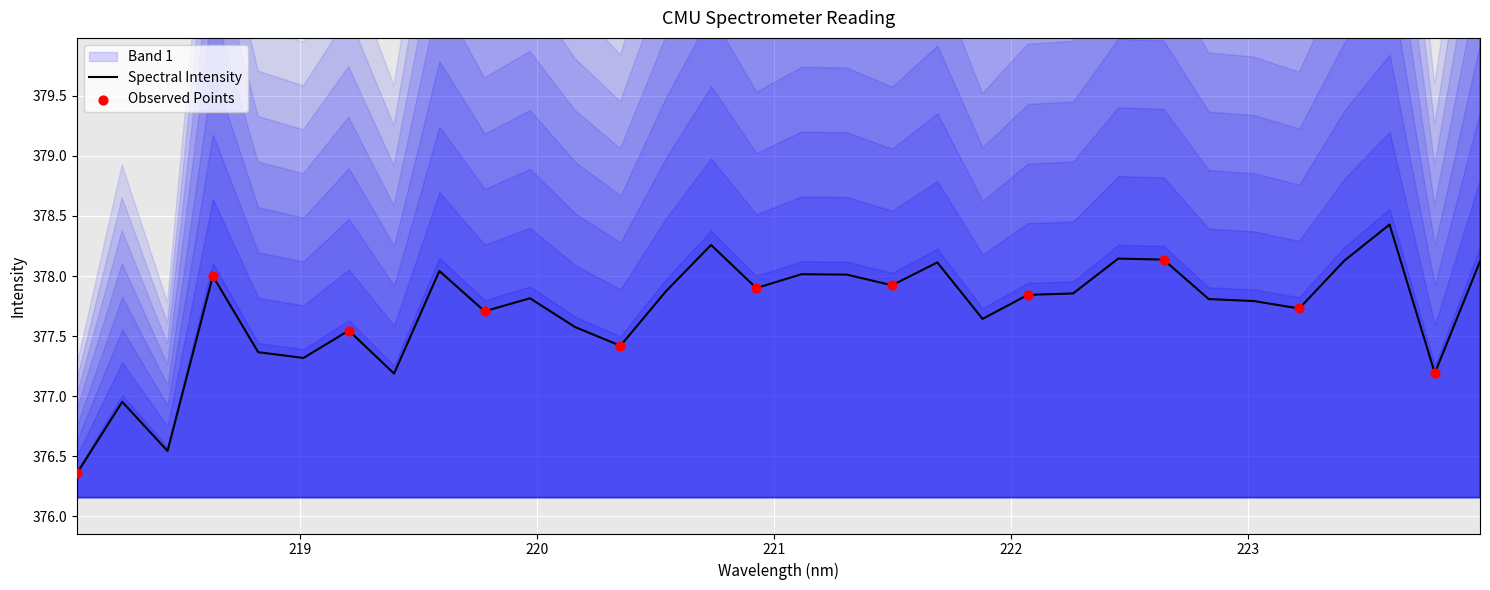

Between 218.6332 and 218.0596, which is larger?

218.6332